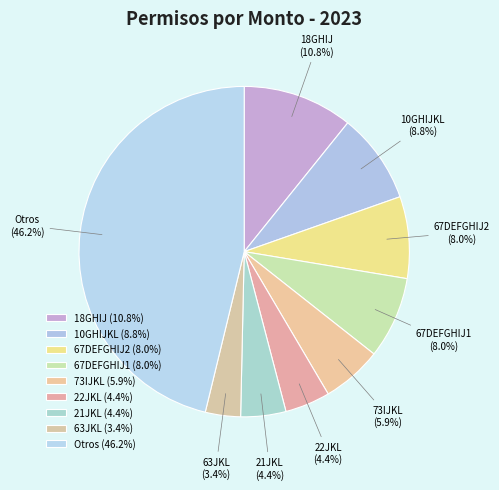

Which has a higher value, Otros or 73IJKL?

Otros